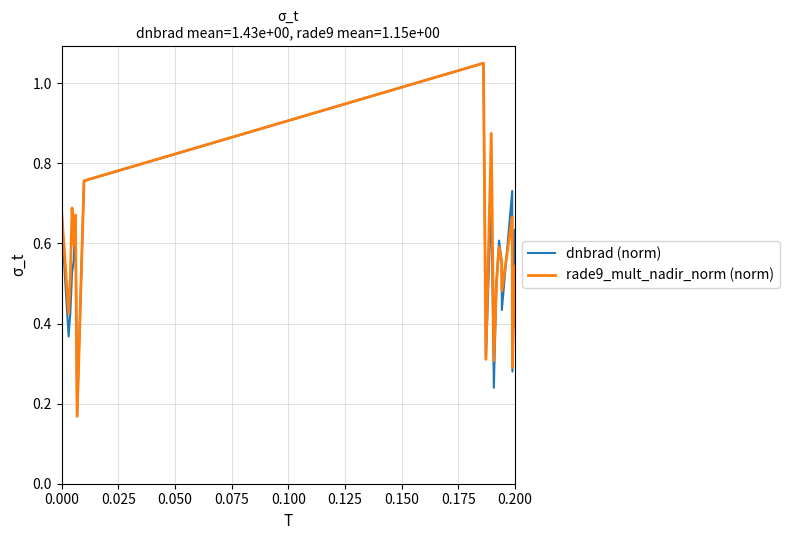

What is the difference between the maximum and second lowest values in the dnbrad (norm) series?

0.8